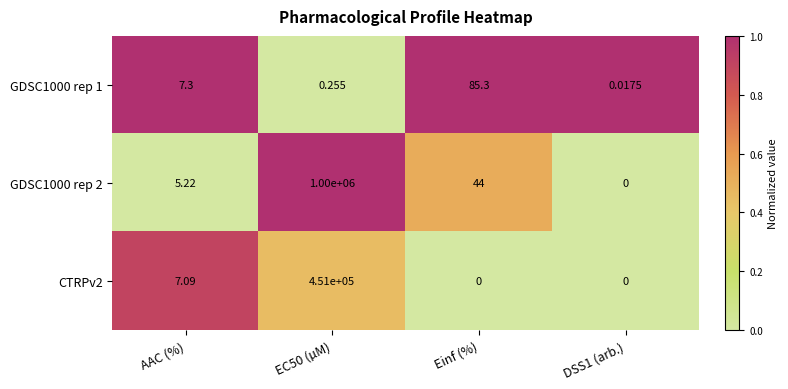

Count the number of categories in the chart.

4